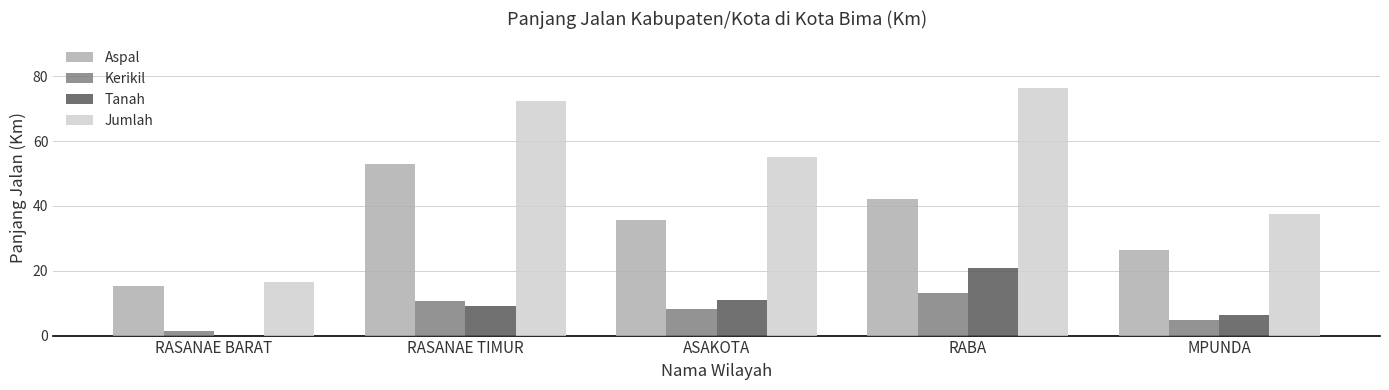

What is the sum of all Aspal values?

172.6